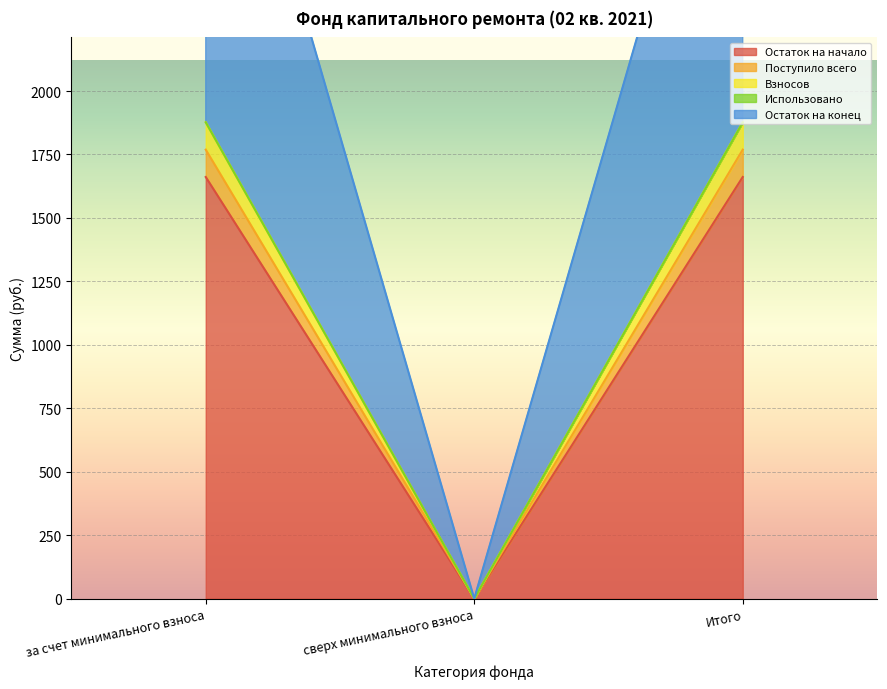

How many data points in Остаток на конец are less than 1876?

1